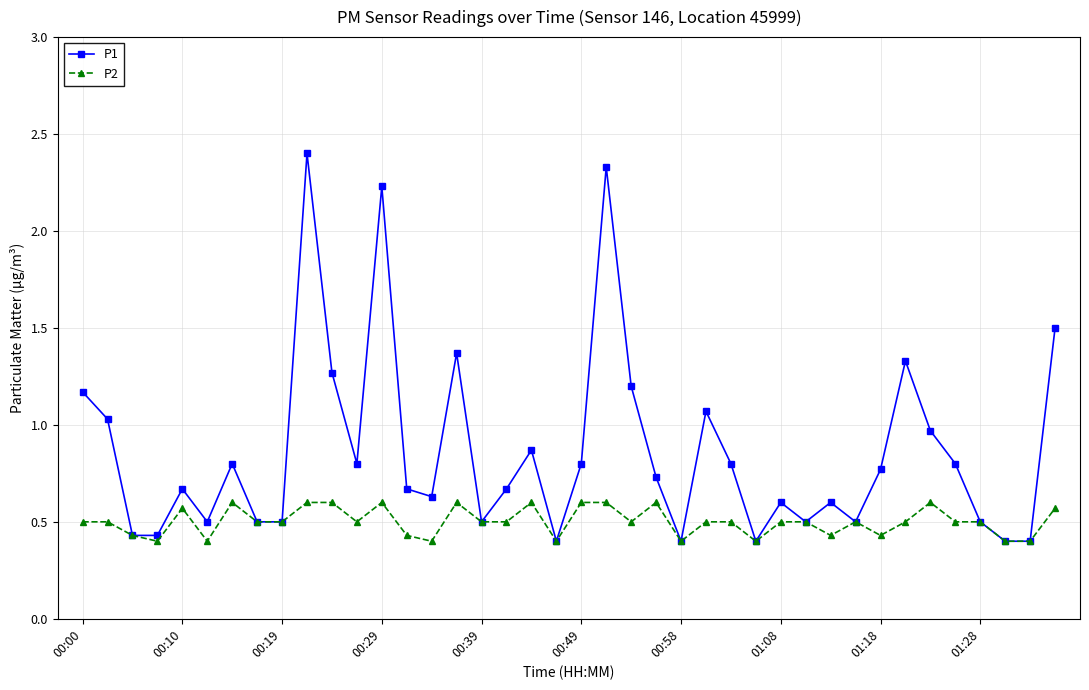

Which series has the largest range (max minus min)?

P1